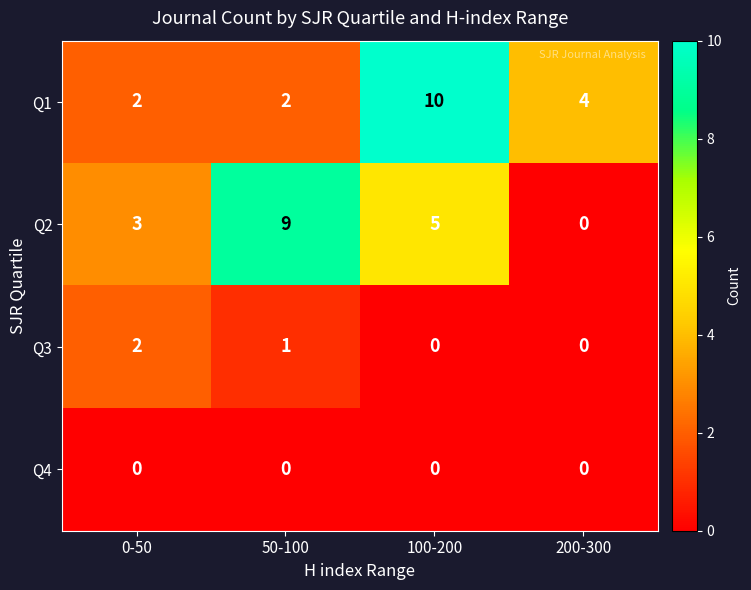

What is the difference between the maximum and minimum values in the Q2 series?

9